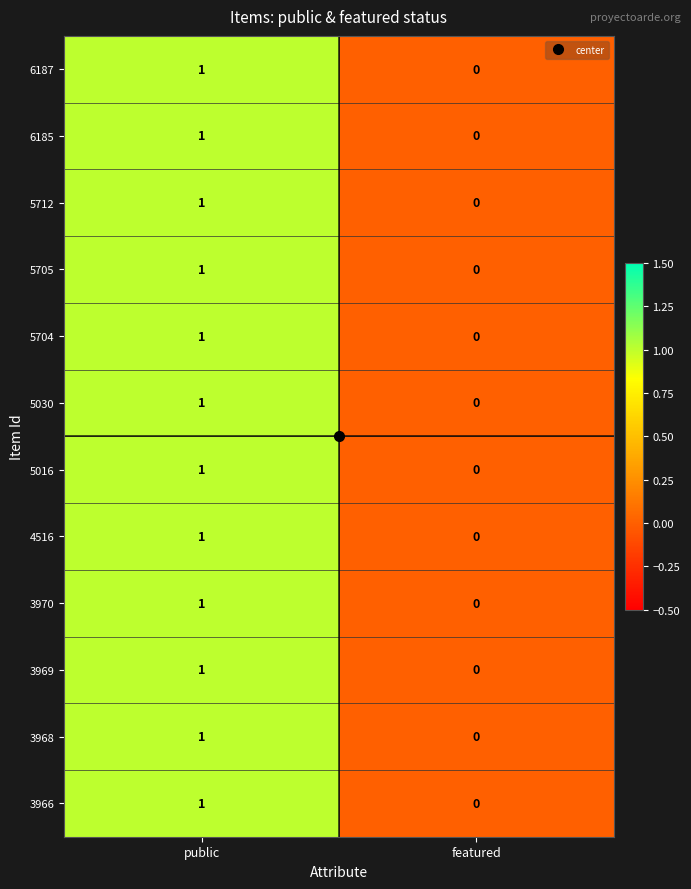

What is the maximum value shown in the chart?

1